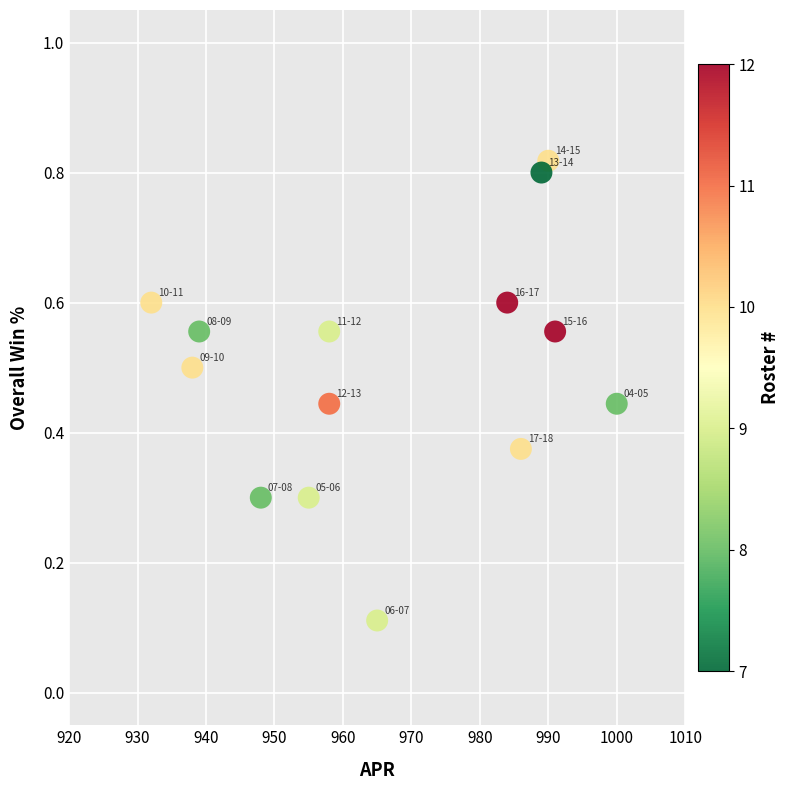

What is the range of X values (max minus min)?

68.0